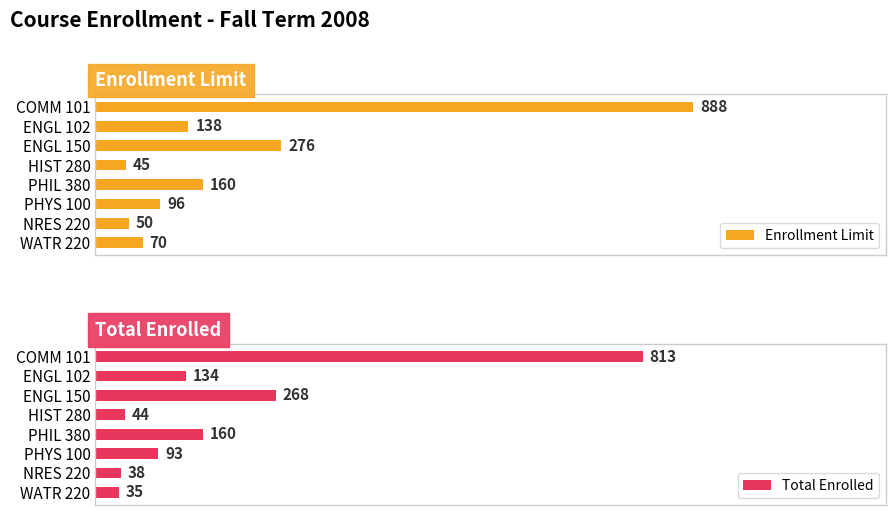

How many bars are there in each group?

2